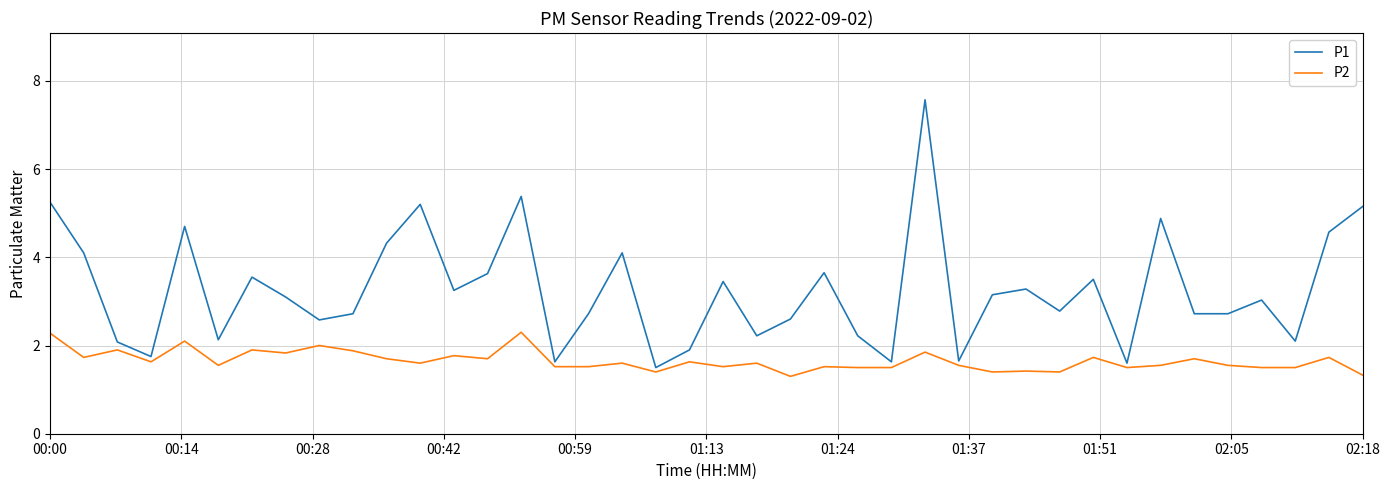

What is the difference between the maximum and minimum values in the P1 series?

6.1